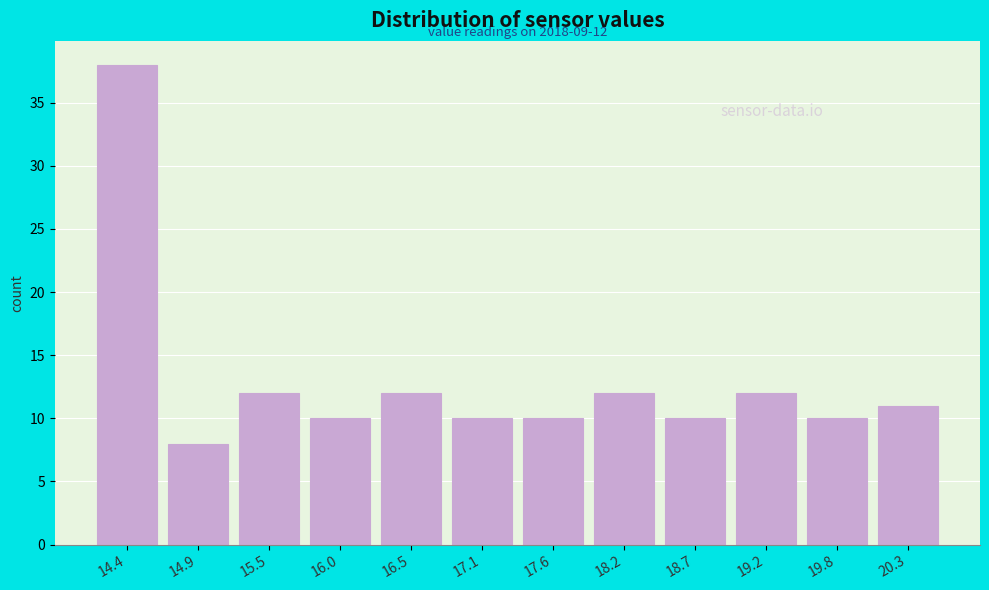

Over which range of the x-axis is the bar tallest?

14.1 to 14.6